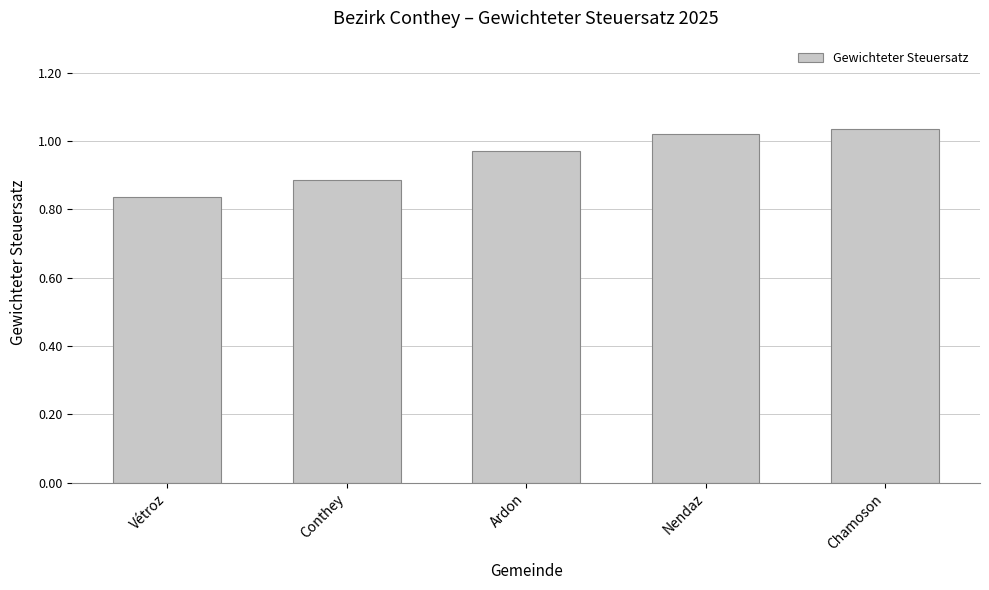

What is the change in value from Conthey to Nendaz?

+0.1